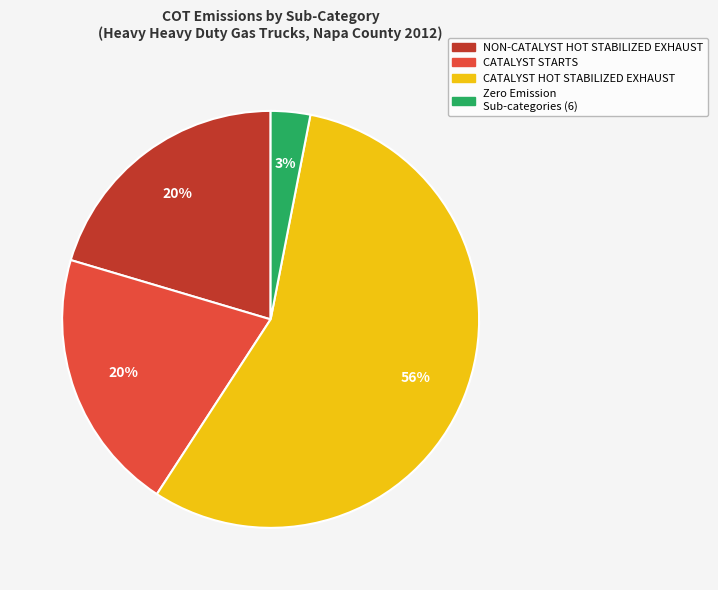

Count the number of slices in the pie.

4